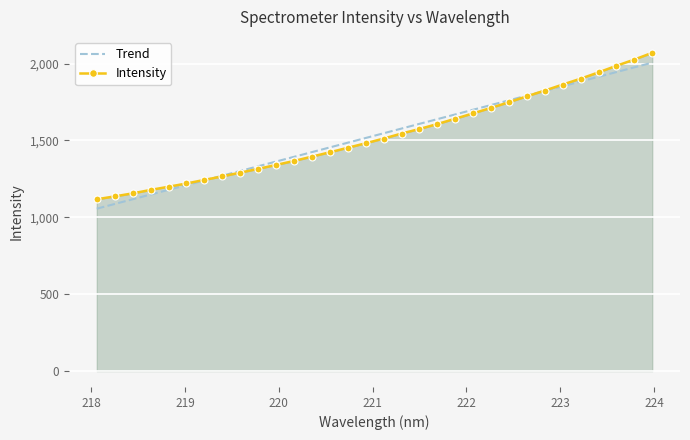

What is the greatest value displayed?

2069.9